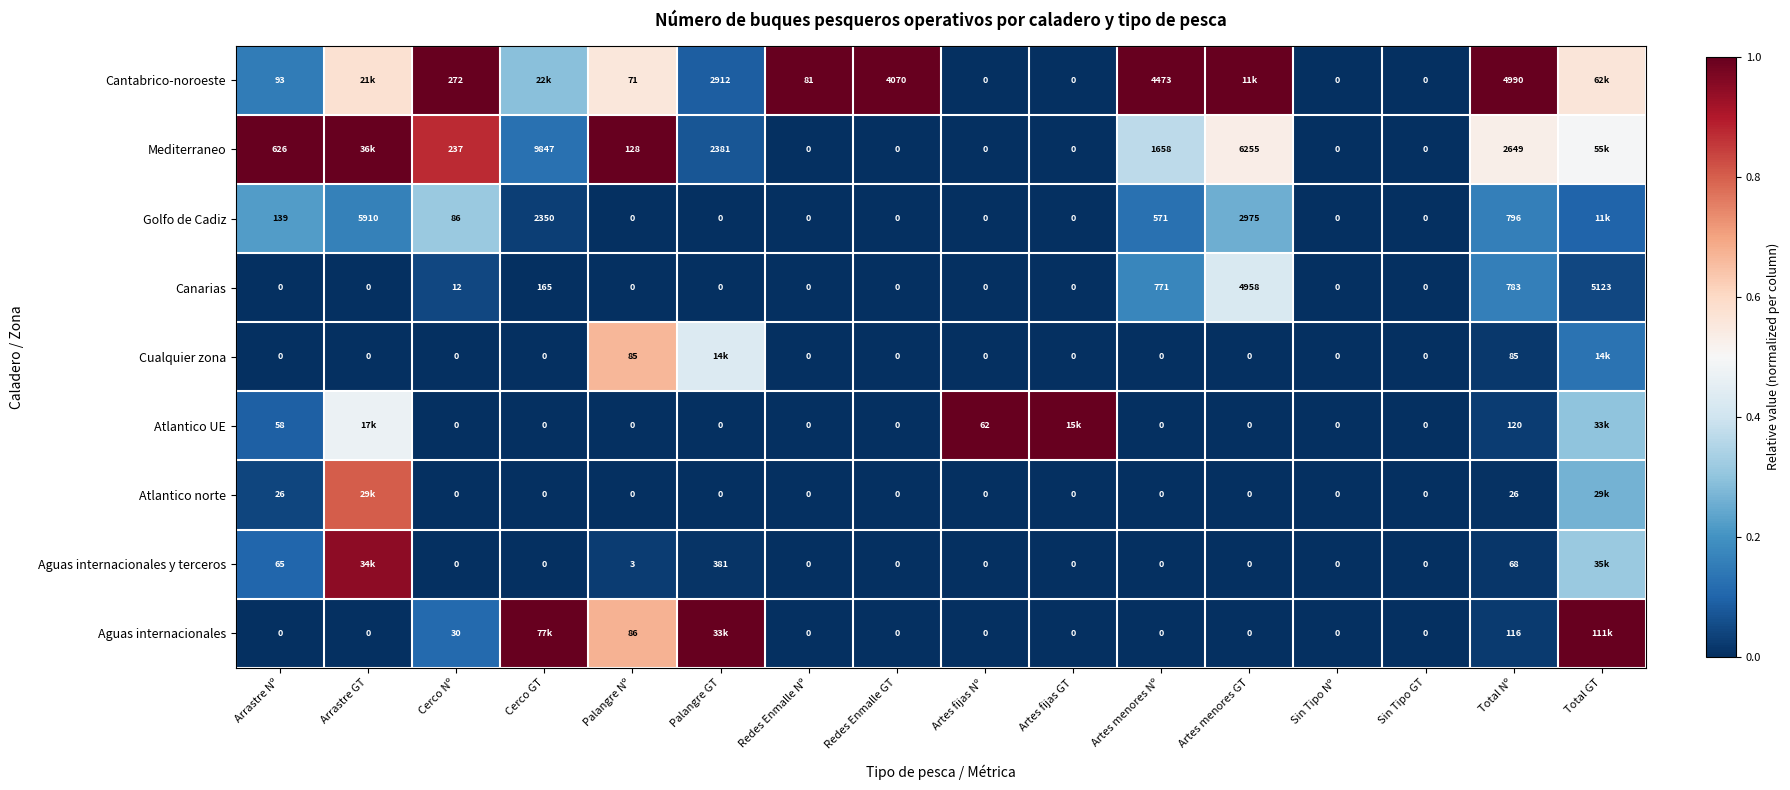

Is the value of Atlantico UE at Redes Enmalle GT greater than the value of Cantabrico-noroeste at Redes Enmalle Nº?

No